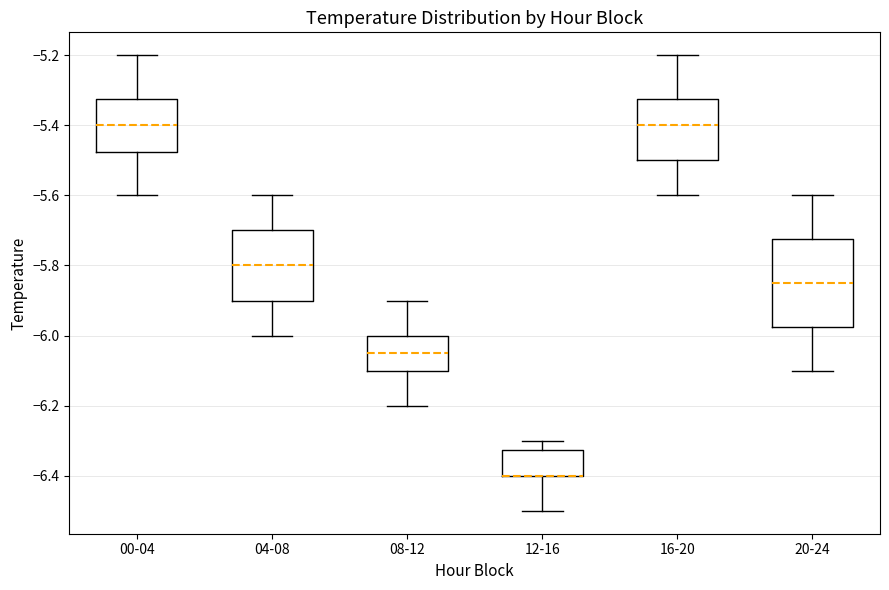

Reading left to right, transcribe this box plot: for each box, give where its median line is, the range the box spans, and where its two whiskers end, as read against the y-axis. The values are not printed on the chart, so give them approximately, as read against the axis.

00-04: median -5.40, box -5.48 to -5.32, whiskers -5.60 to -5.20
04-08: median -5.80, box -5.90 to -5.70, whiskers -6.00 to -5.60
08-12: median -6.04, box -6.10 to -6.00, whiskers -6.20 to -5.90
12-16: median -6.40 (drawn on the box's lower edge), box -6.40 to -6.32, whiskers -6.50 to -6.30
16-20: median -5.40, box -5.50 to -5.32, whiskers -5.60 to -5.20
20-24: median -5.84, box -5.98 to -5.72, whiskers -6.10 to -5.60